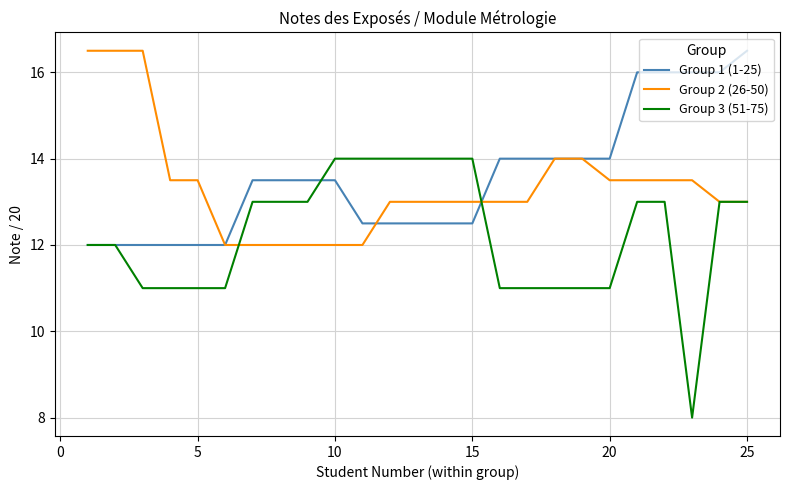

How many lines are shown in the chart?

3